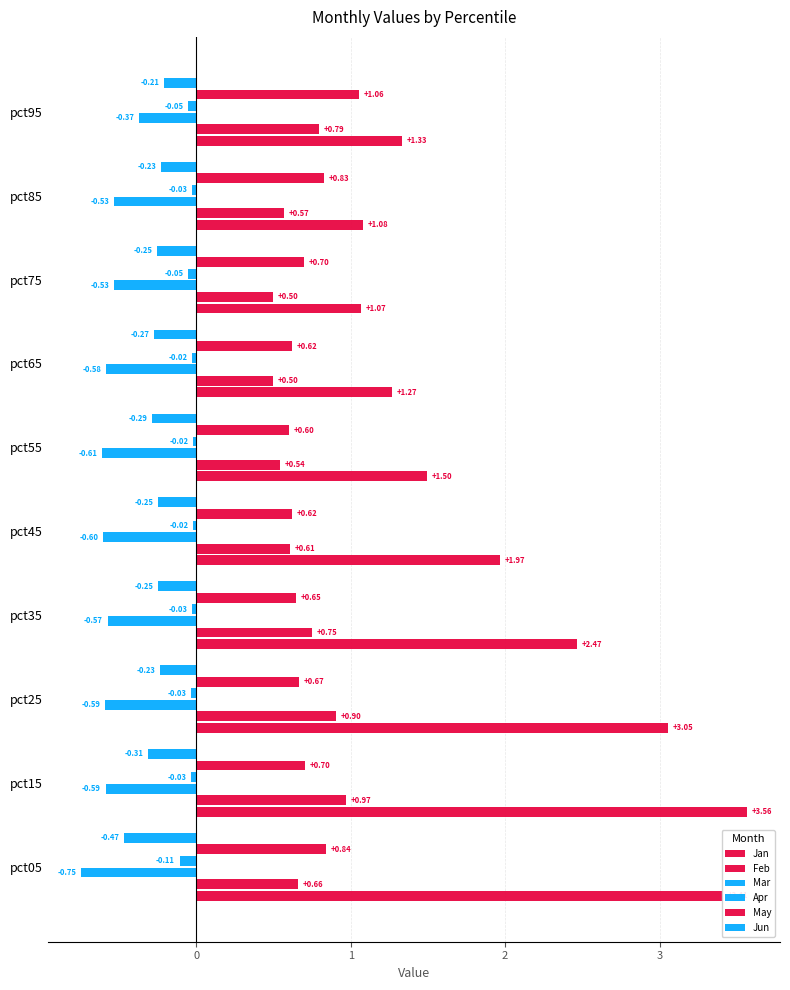

At how many categories does at least one series exceed 2?

4